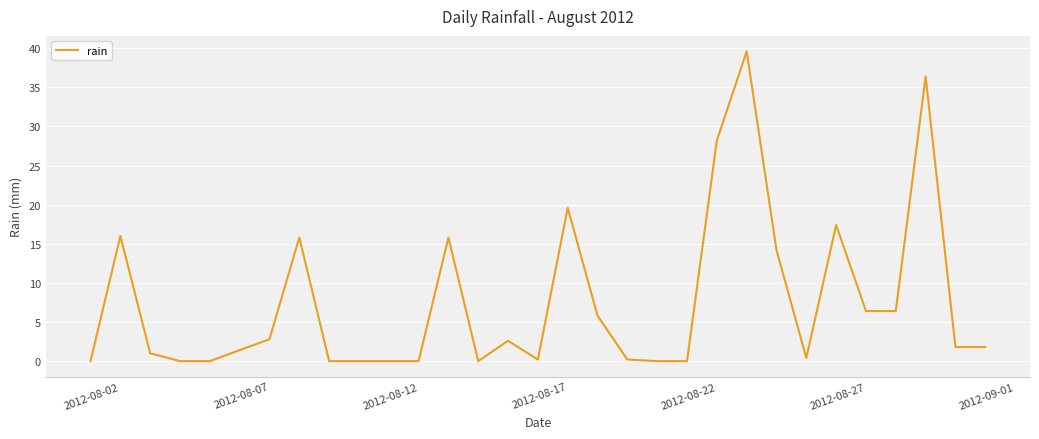

What is the maximum value shown in the chart?

39.6